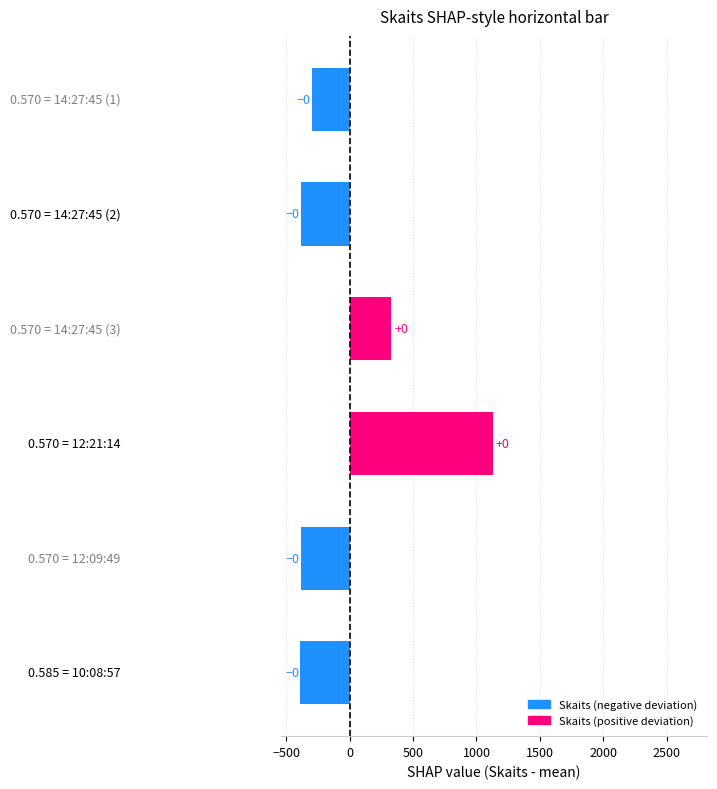

Are the bars horizontal?

Yes